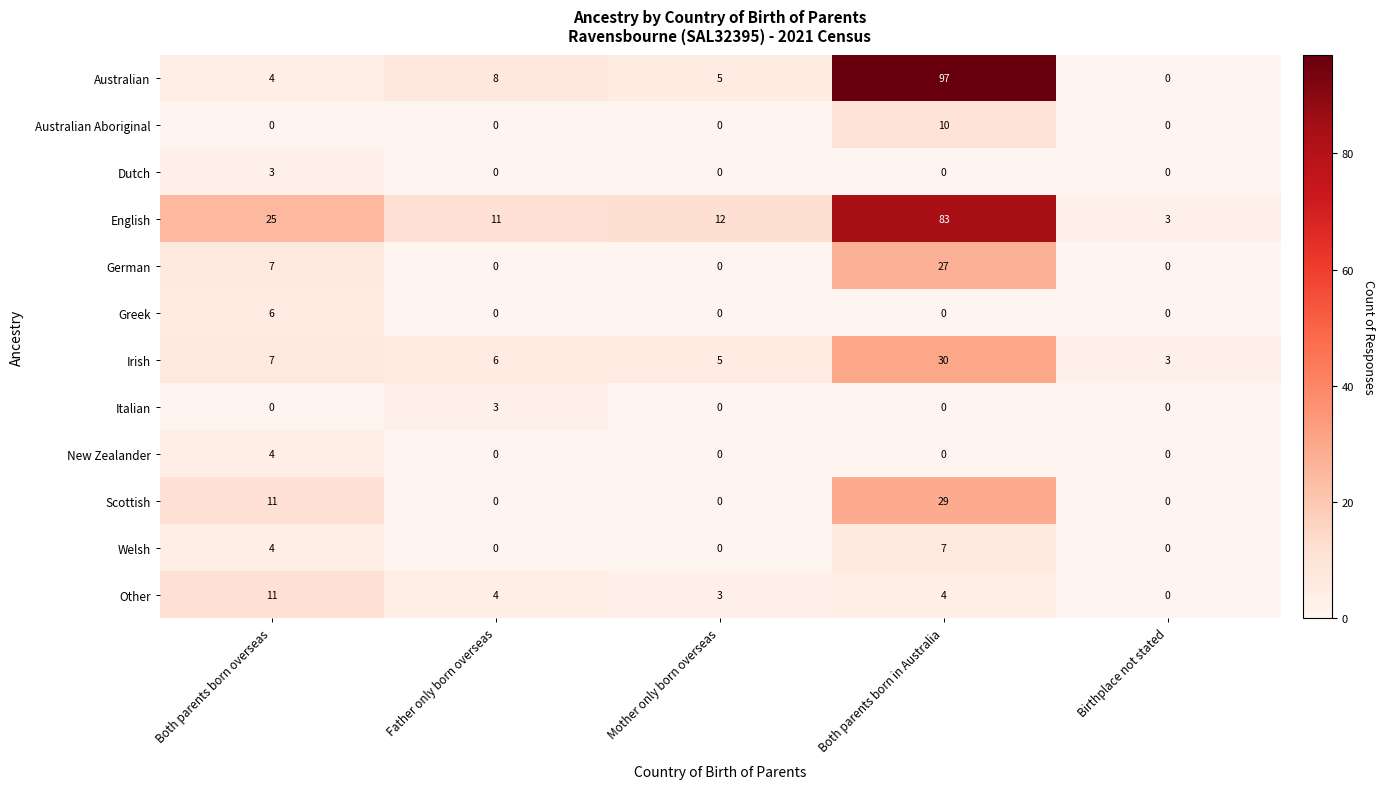

Is it true that Dutch equals 1 at Mother only born overseas?

False